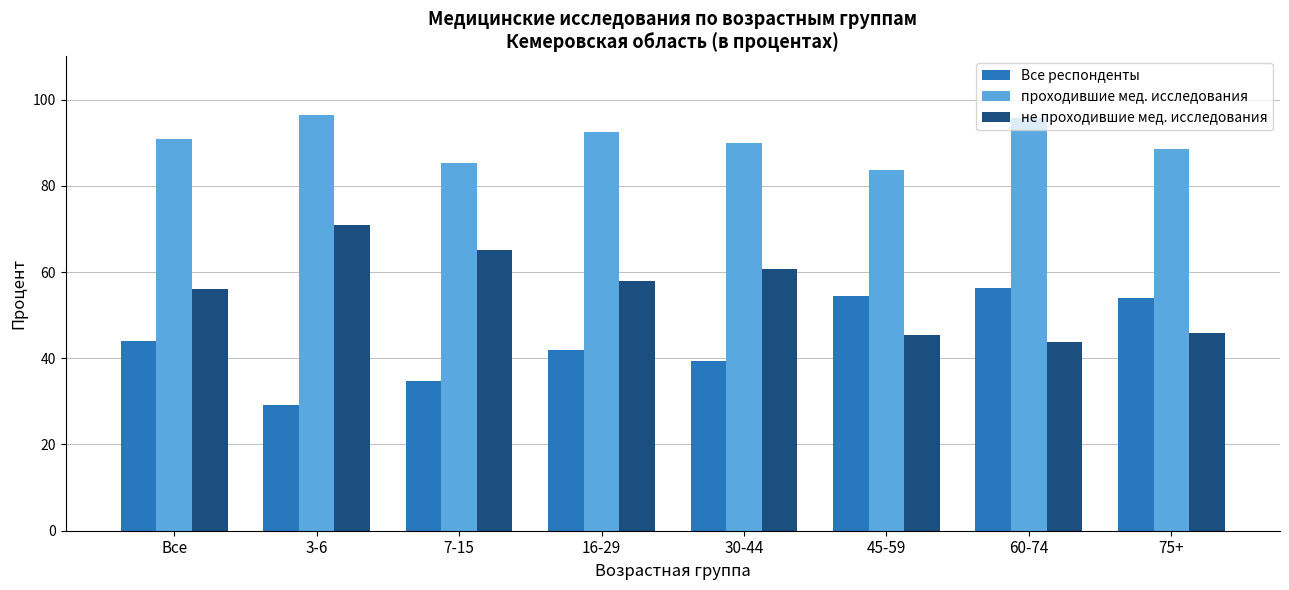

Where does the проходившие мед. исследования series first go above 90?

Все